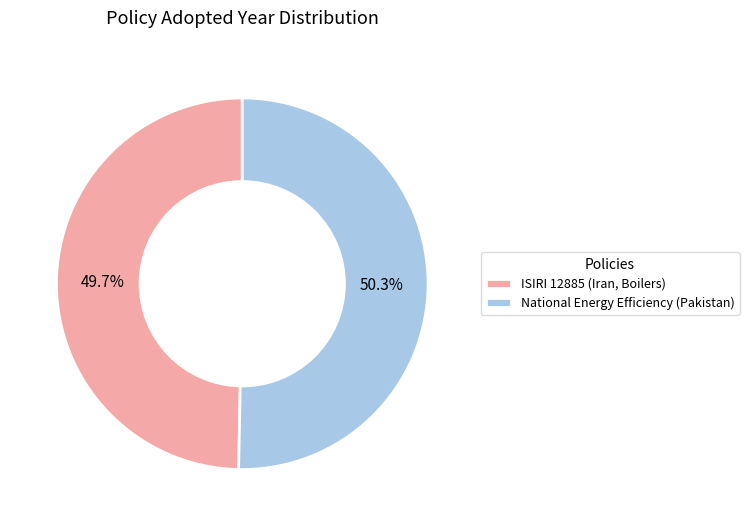

Is it true that ISIRI 12885 (Iran, Boilers) is 39% of the pie?

False